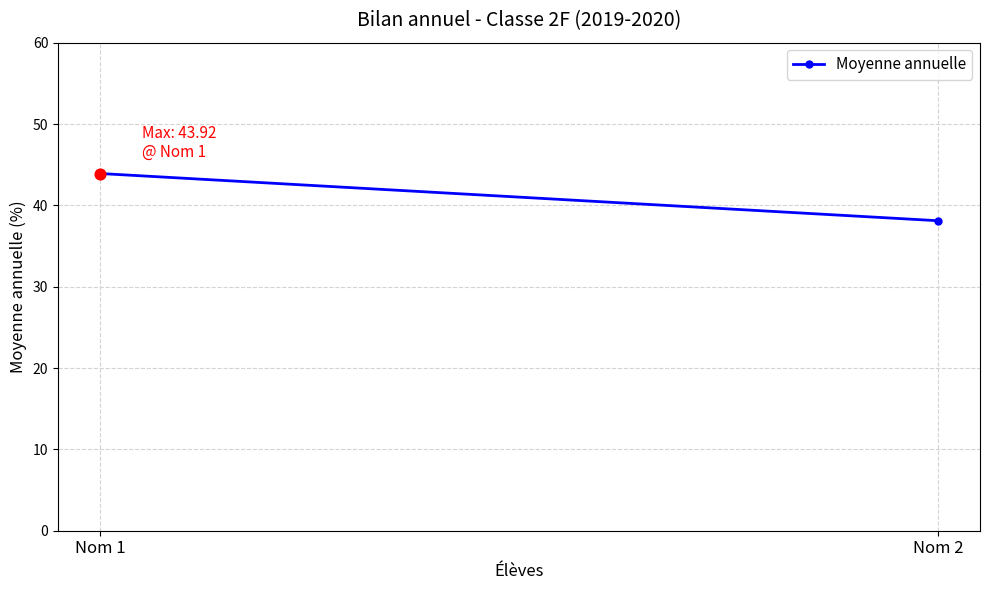

What is the change in value from Nom 1 to Nom 2?

-5.8